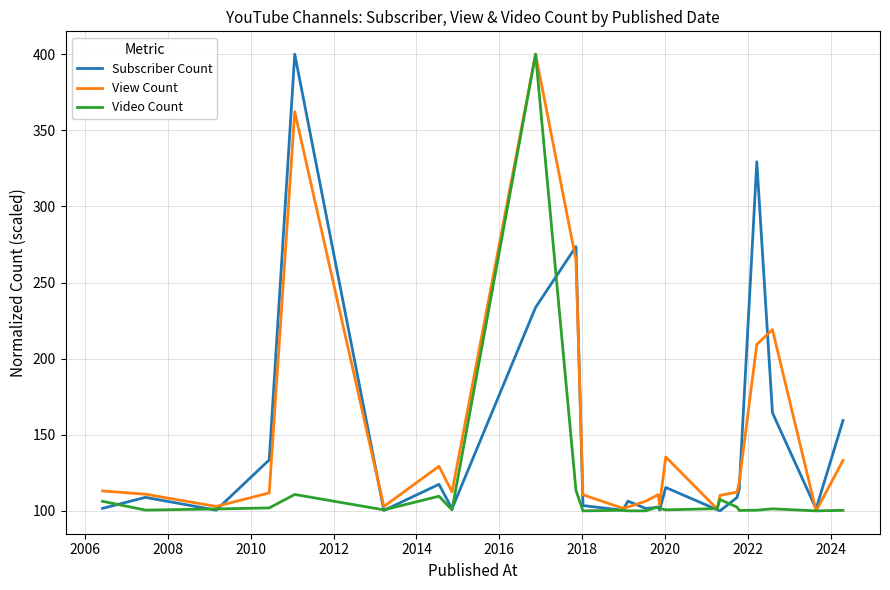

What is the minimum value for View Count?

100.0